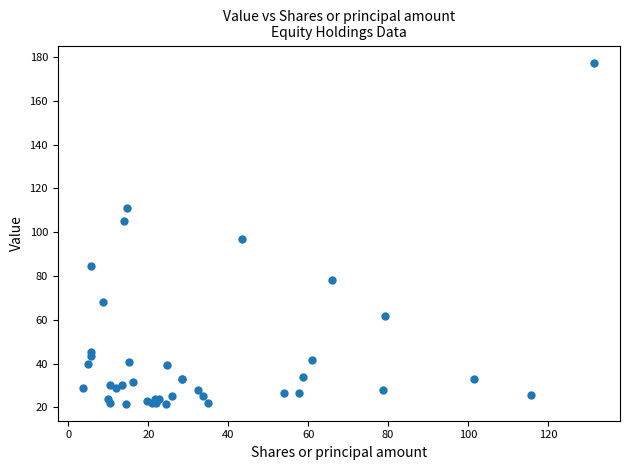

What Y value in the scatter plot is closest to 99?

97.1